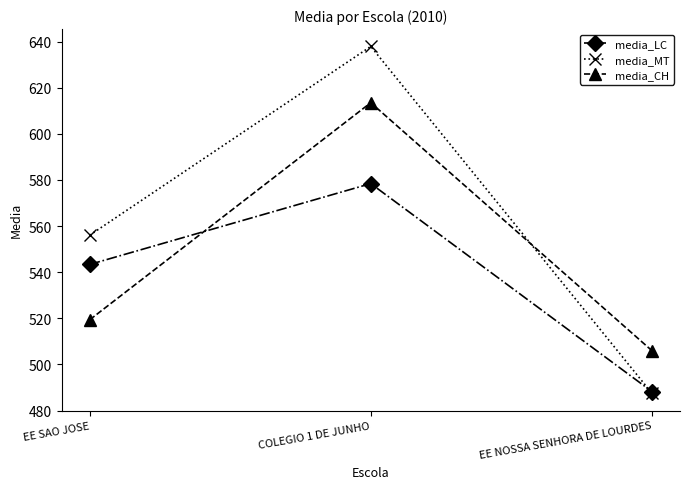

What is the sum of the media_LC values at EE SAO JOSE and EE NOSSA SENHORA DE LOURDES?

1031.6